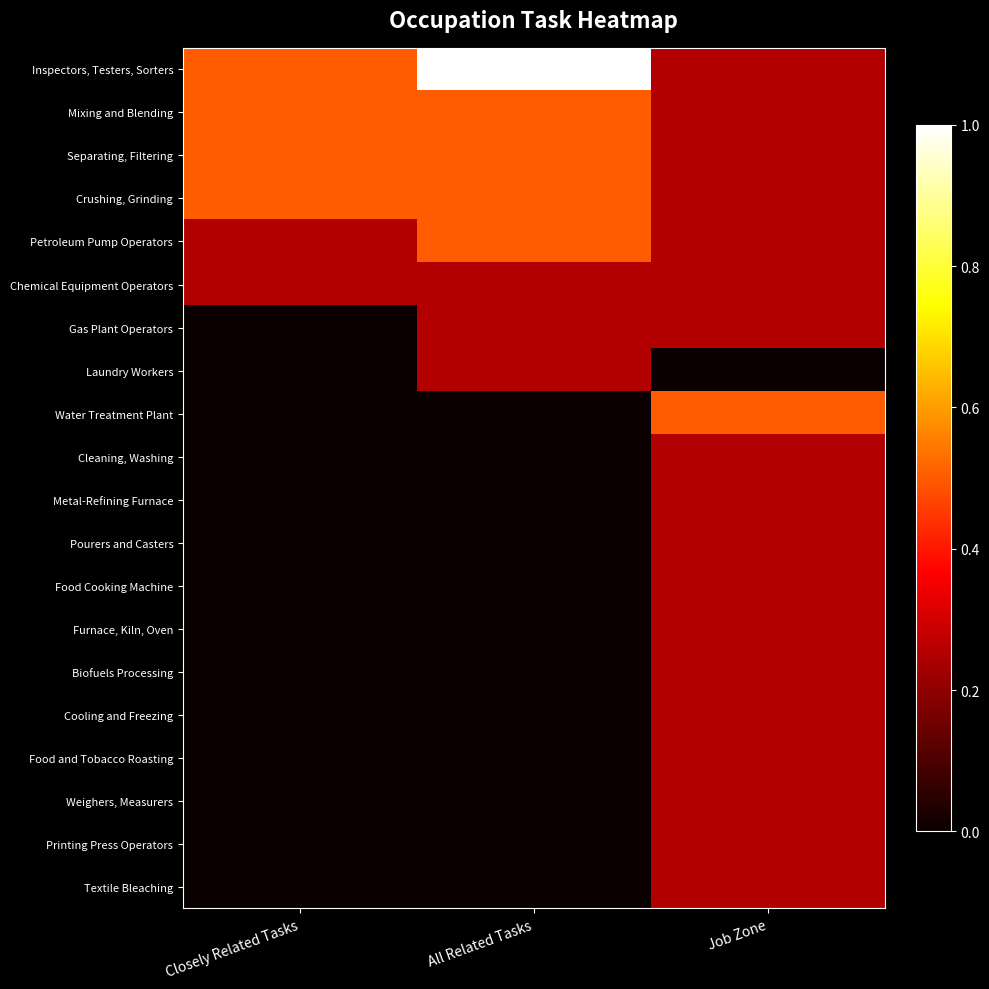

Which category has the lowest value across all series?

Closely Related Tasks